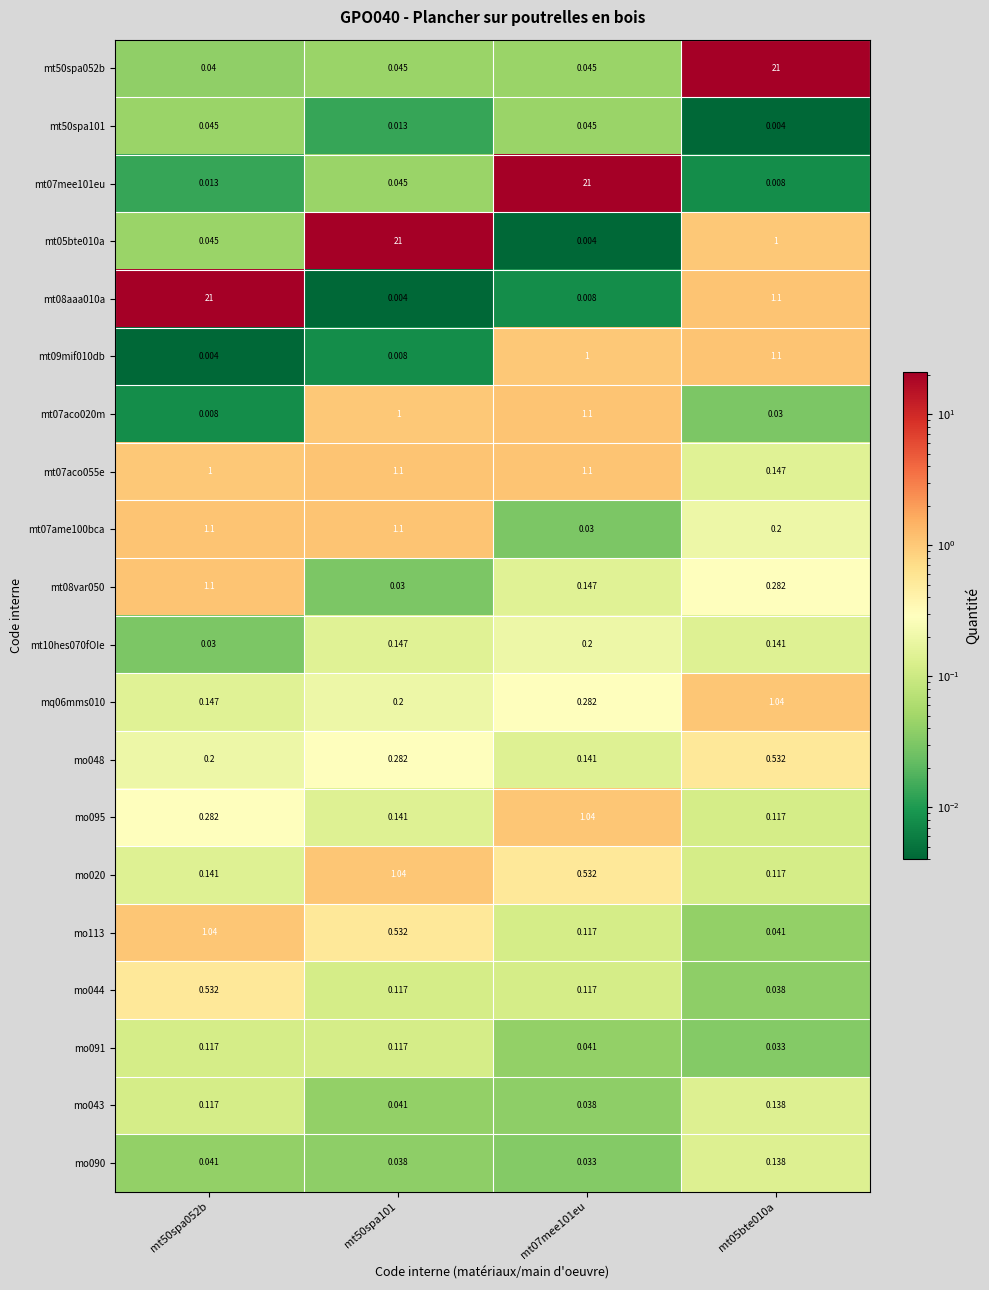

At which category is the sum across all series the highest?

mt05bte010a